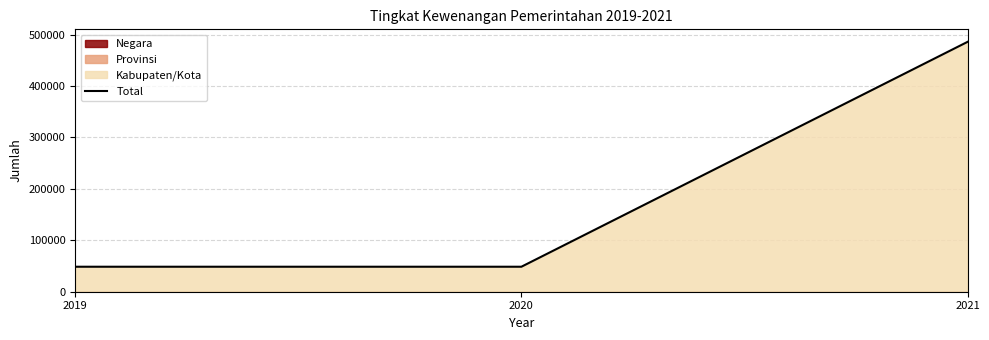

Reading left to right, transcribe all the data shown in this chart.

48608	48608	486084